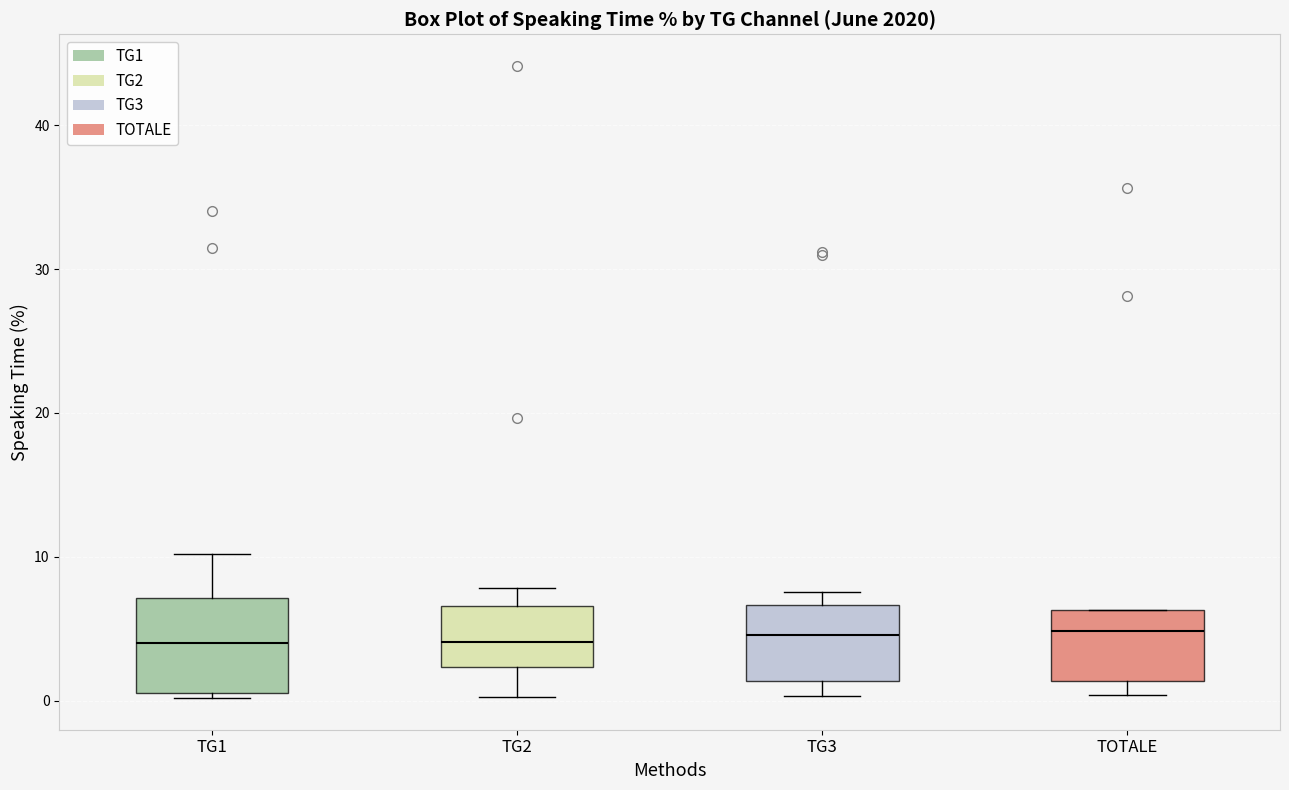

Reading left to right, transcribe this box plot: for each box, give where its median line is, the range the box spans, and where its two whiskers end, as read against the y-axis. The values are not printed on the chart, so give them approximately, as read against the axis.

TG1: median 4, box 1 to 7, whiskers 0 to 10
TG2: median 4, box 2 to 7, whiskers 0 to 8
TG3: median 5, box 1 to 7, whiskers 0 to 8
TOTALE: median 5, box 1 to 6, whiskers 0 to 6